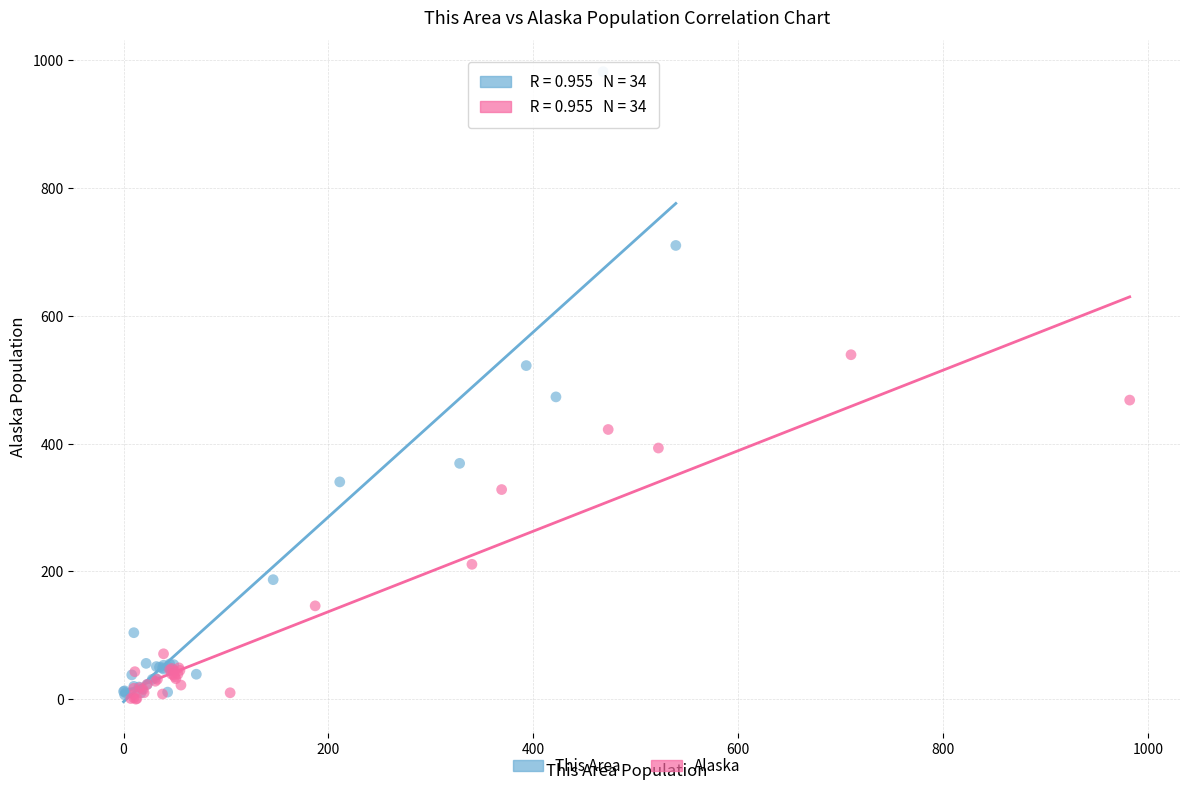

Which series has the widest spread of Y values?

This Area